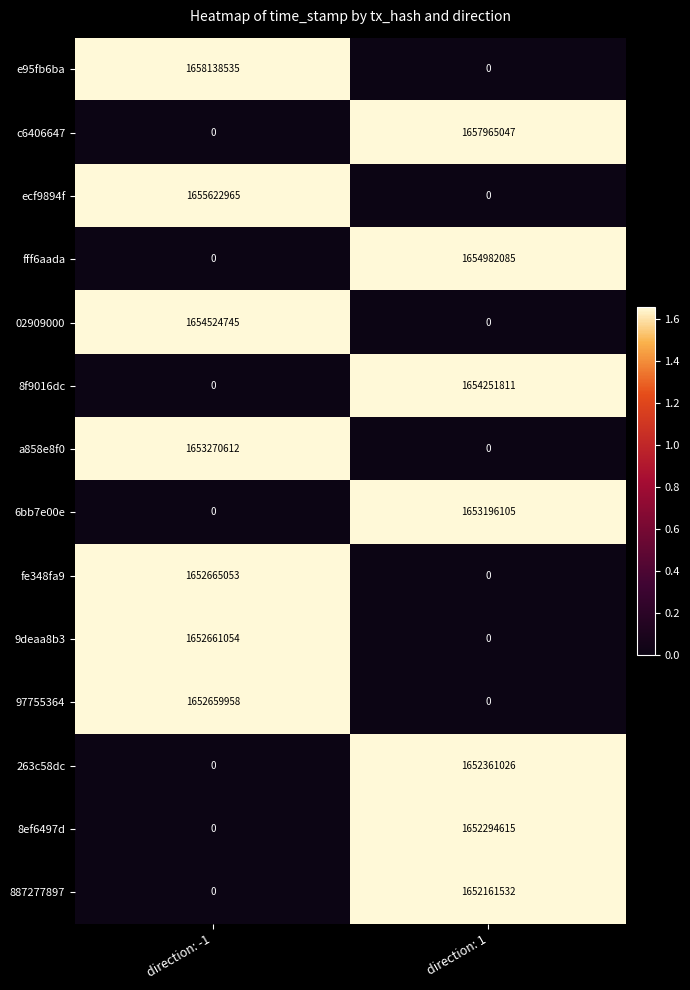

True or false: 263c58dc has a value of -848602185 at direction: -1.

False